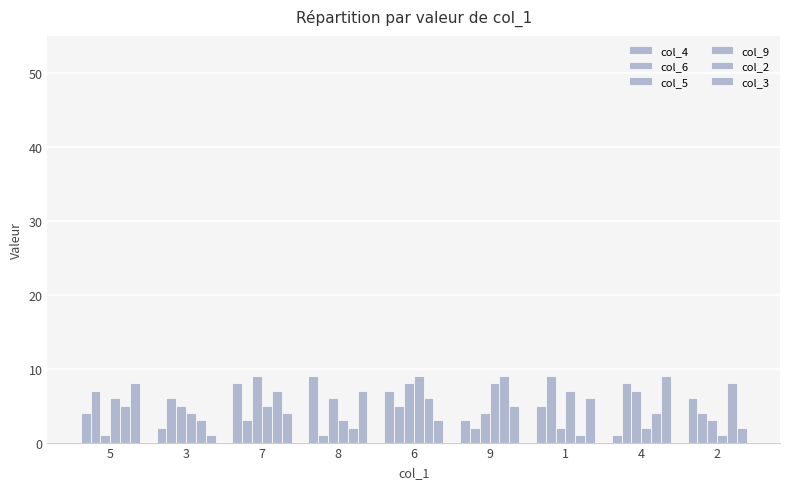

How many bars are there in each group?

6